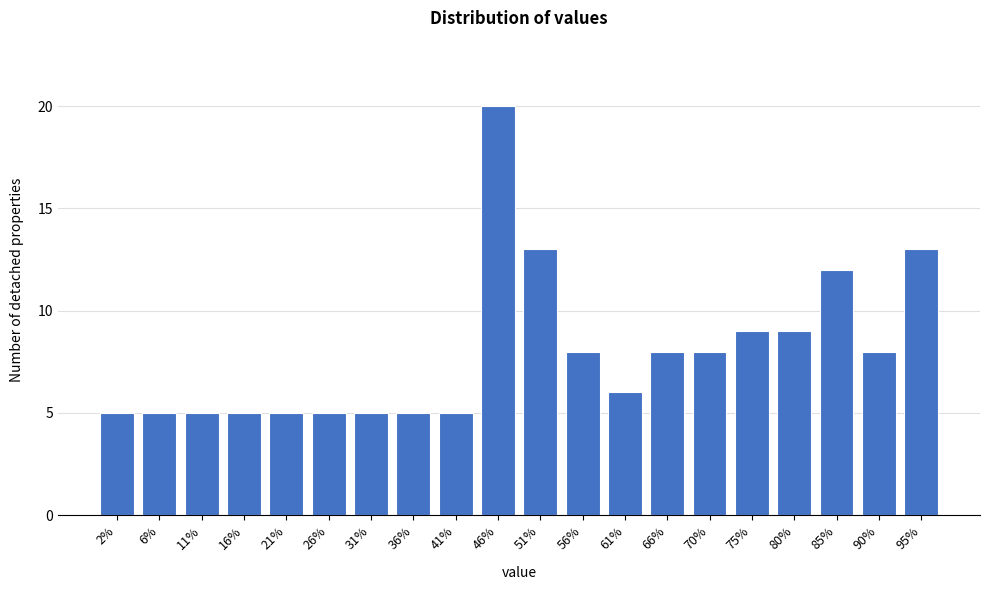

Reading left to right, extract all data points from this chart.

2%=5	6%=5	11%=5	16%=5	21%=5	26%=5	31%=5	36%=5	41%=5	46%=20	51%=13	56%=8	61%=6	66%=8	70%=8	75%=9	80%=9	85%=12	90%=8	95%=13